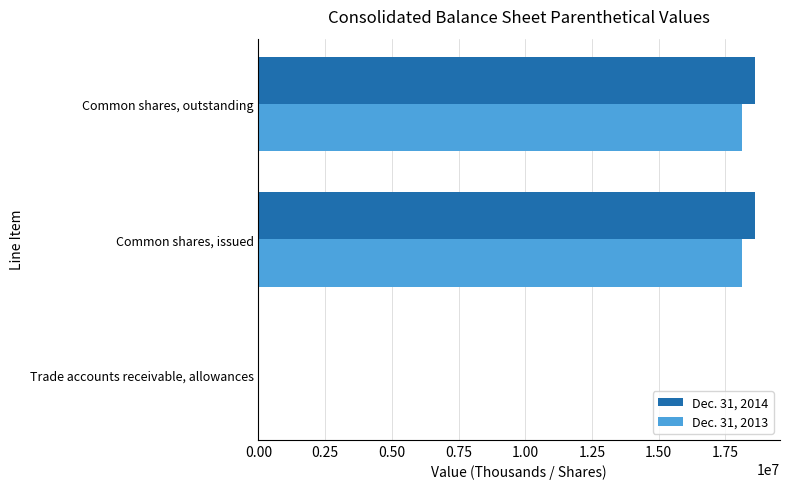

What are all the series names shown in the legend?

Dec. 31, 2014, Dec. 31, 2013